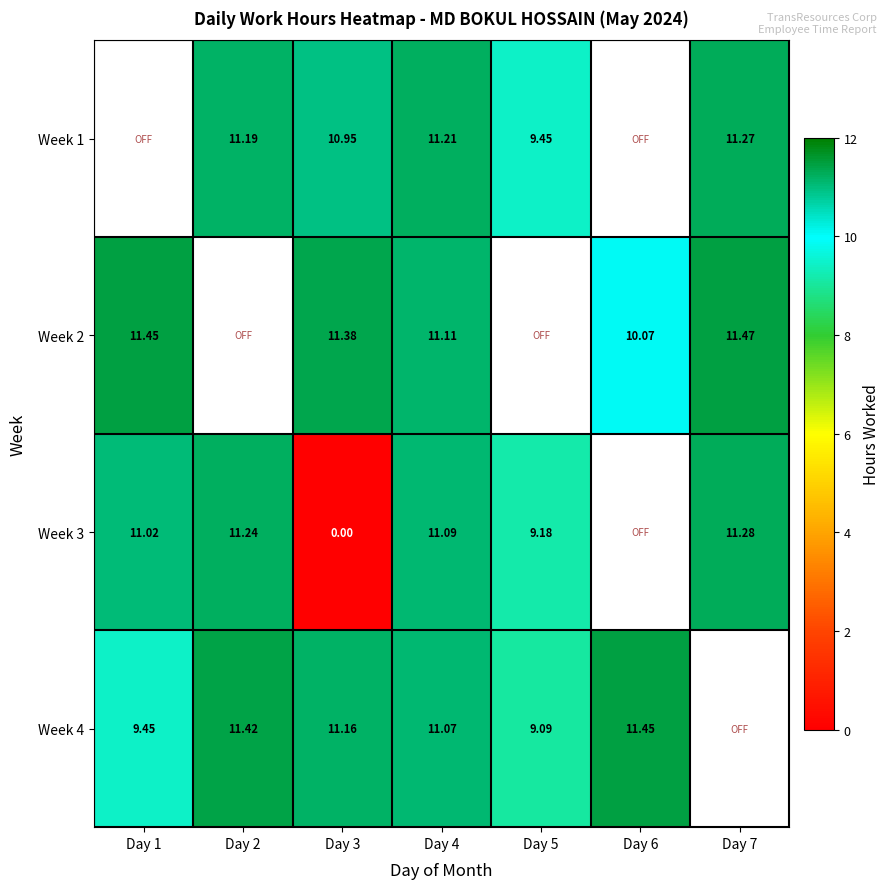

Is the value of Week 4 at Day 4 greater than the value of Week 2 at Day 3?

No